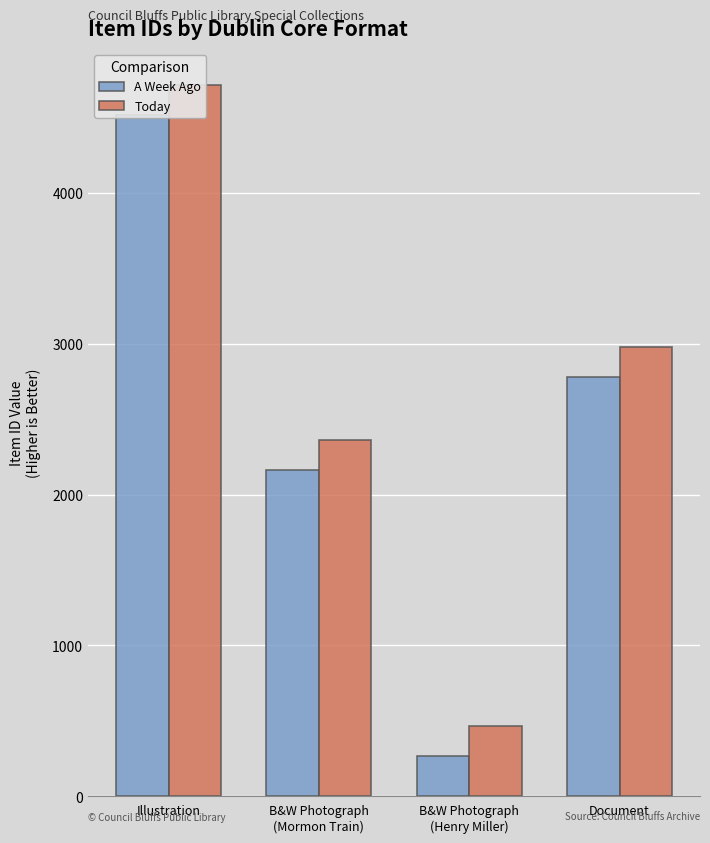

How many bars are there in each group?

2